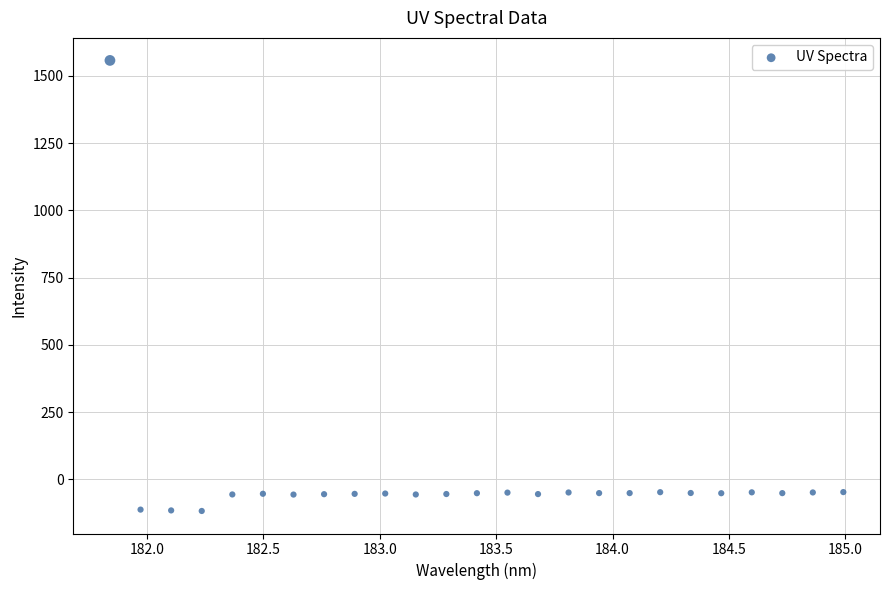

What is the range of X values (max minus min)?

3.1